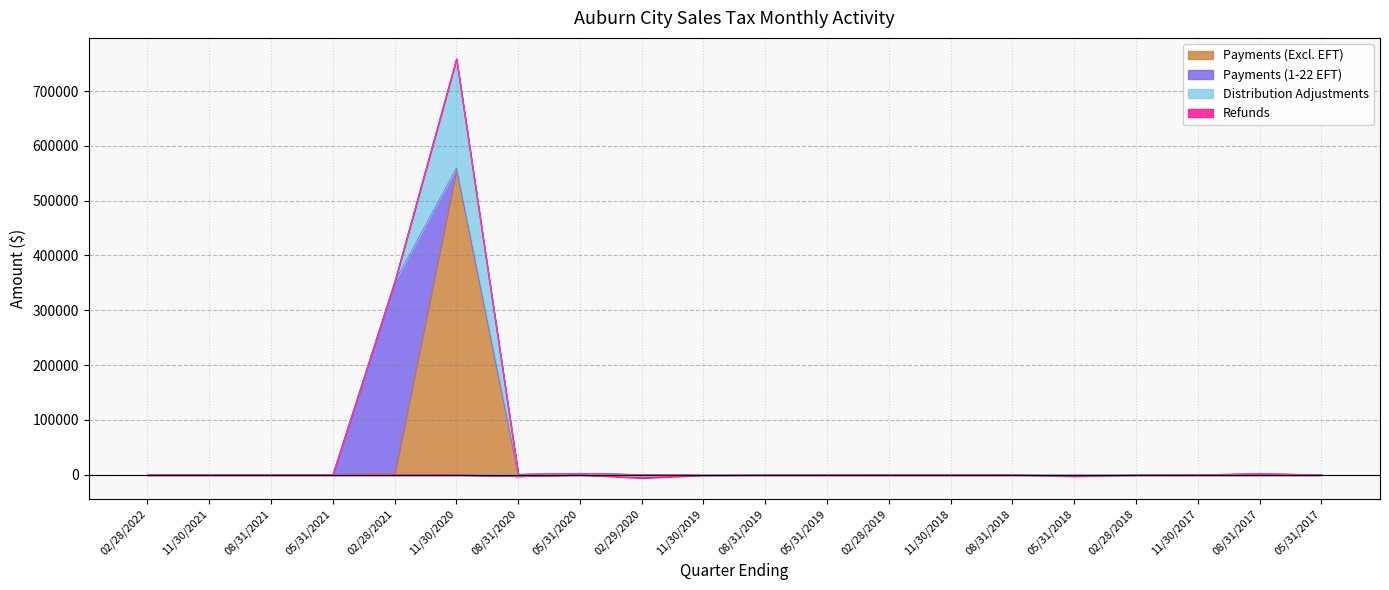

What is the smallest value displayed?

-4115.8